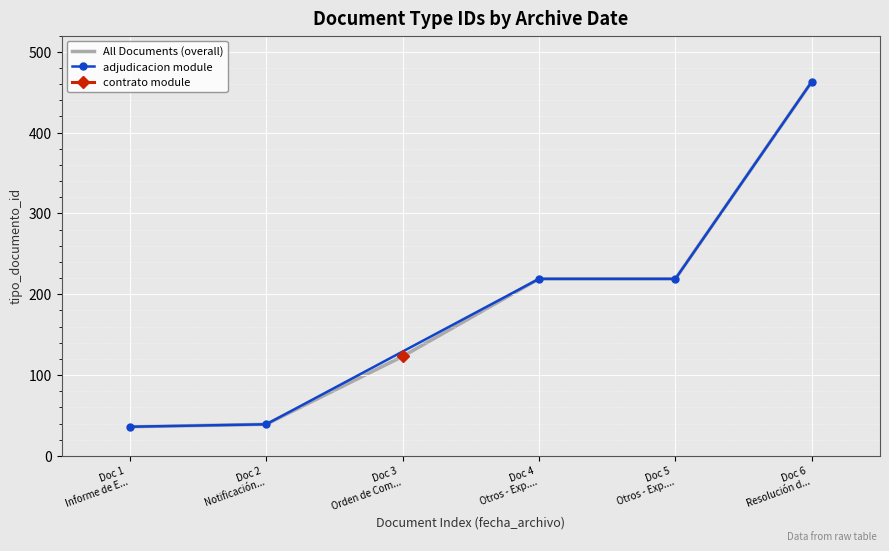

Reading left to right, list all the values displayed in this chart.

36	39	123	219	219	463